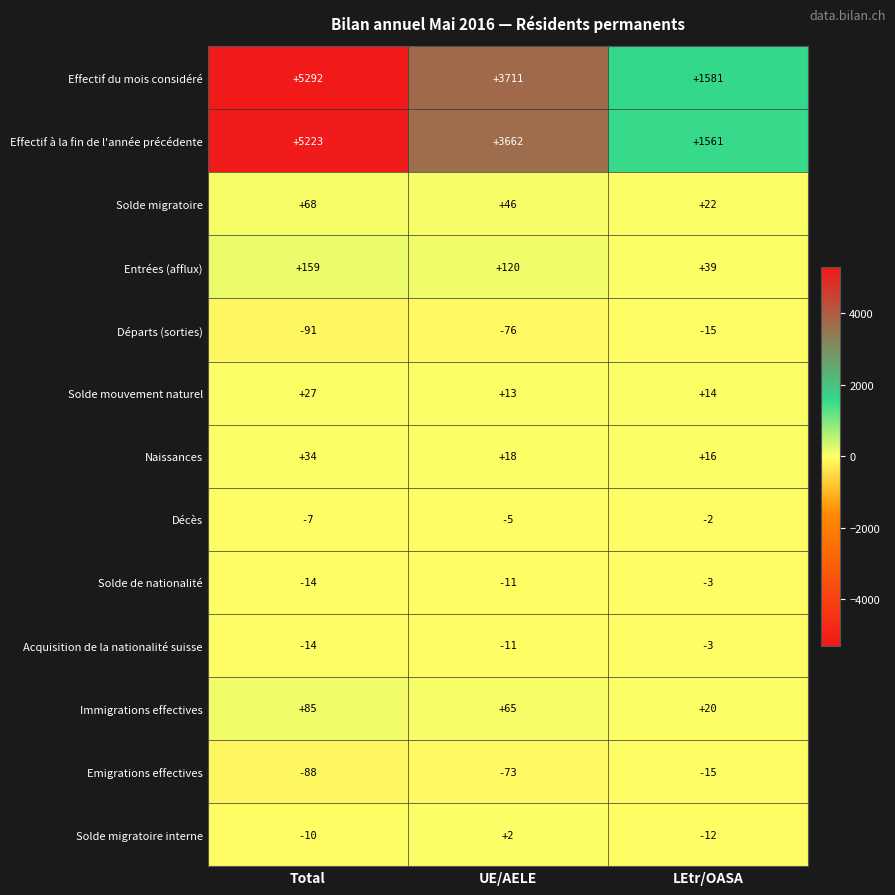

What is the difference between the highest and lowest values at Total?

5383